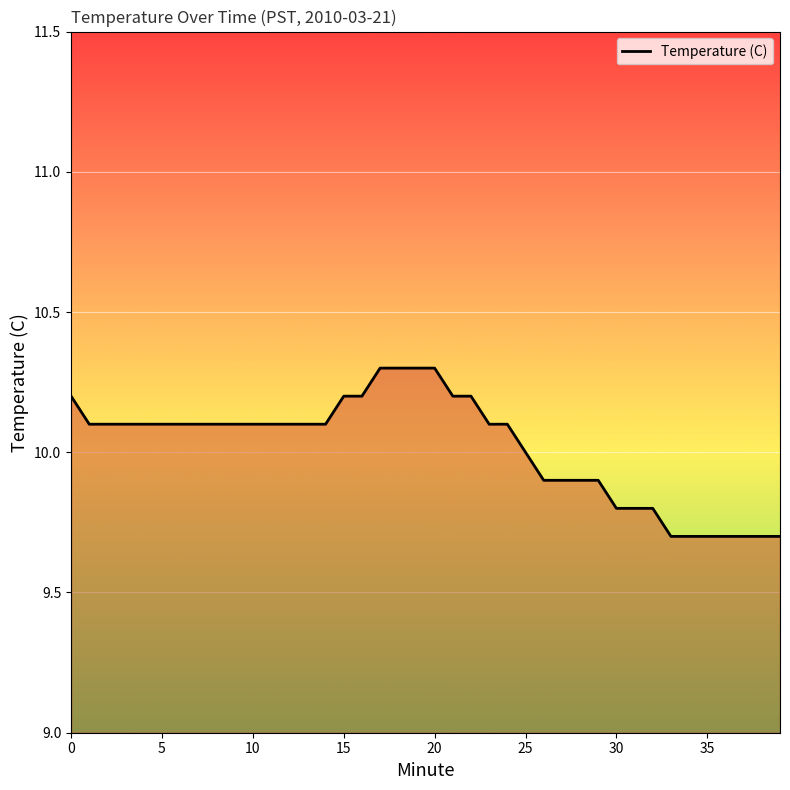

What is the difference between the maximum and minimum values?

0.6